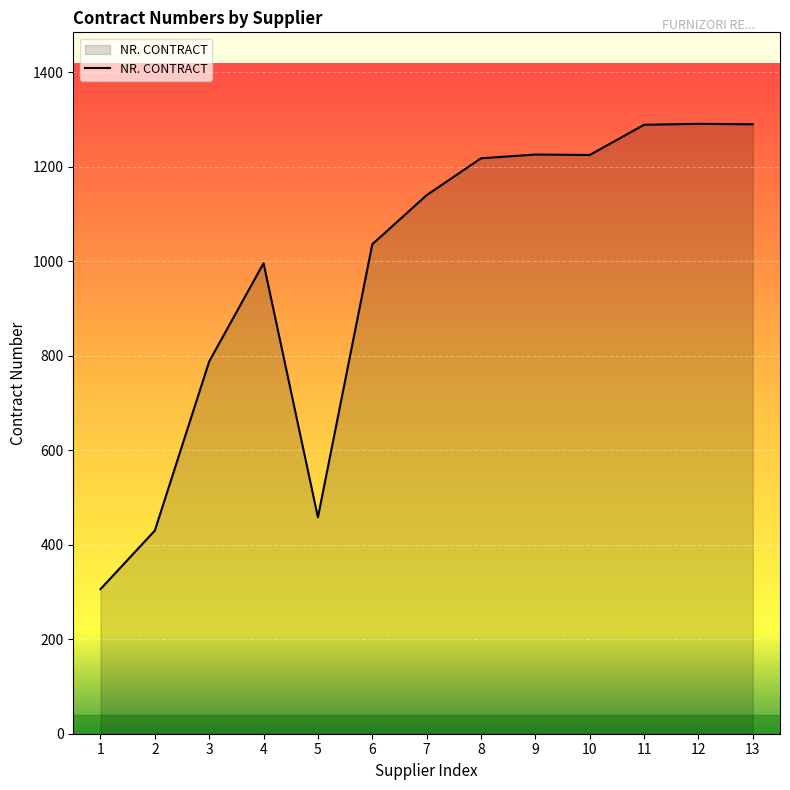

At which category does the data reach its first local peak?

4